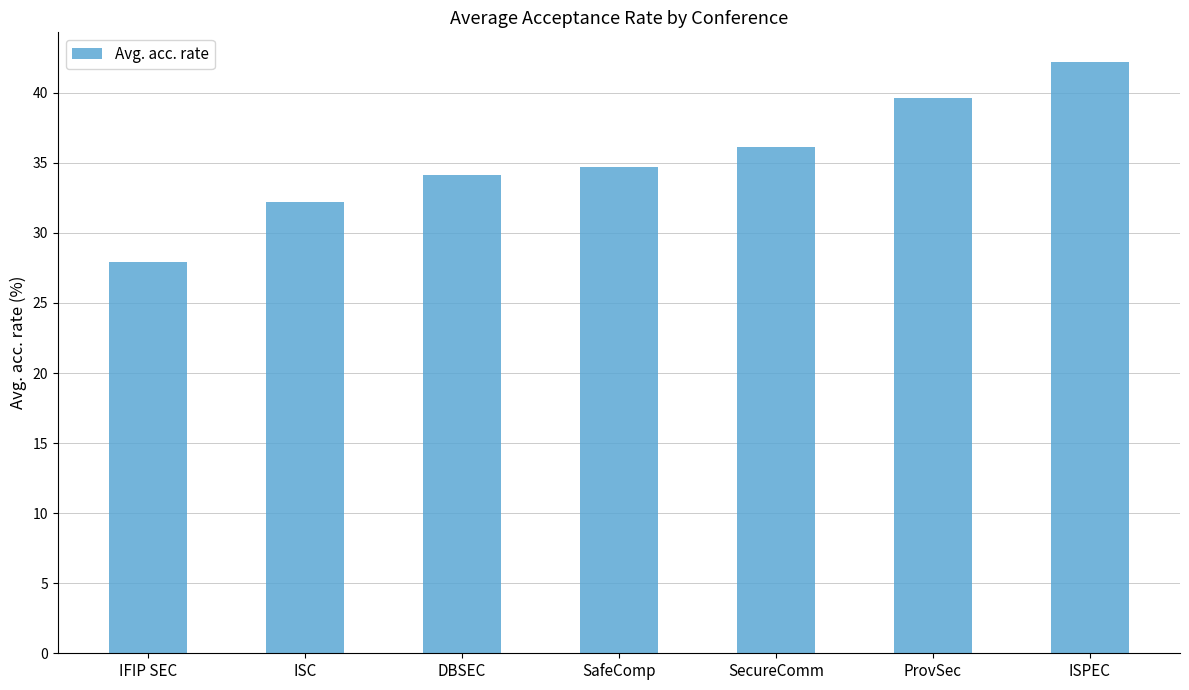

What is the label of the 2nd bar from the left?

ISC